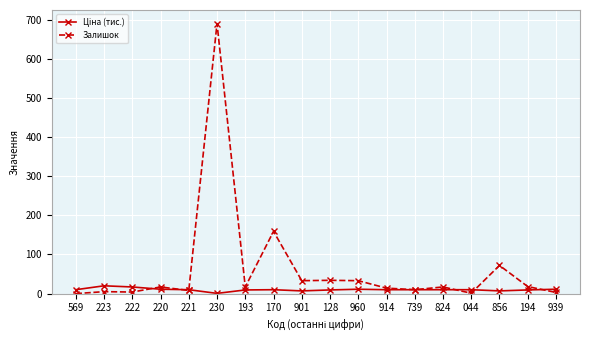

At which category does the chart reach its peak across all series?

230